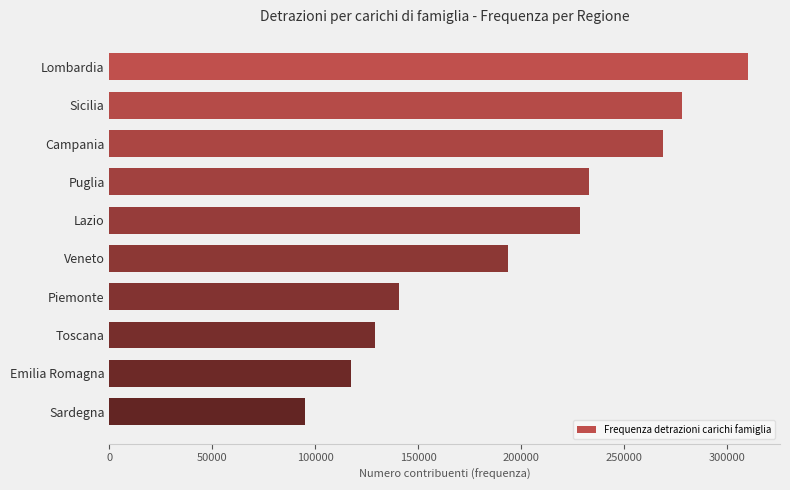

What is the approximate value at Lombardia?

310243